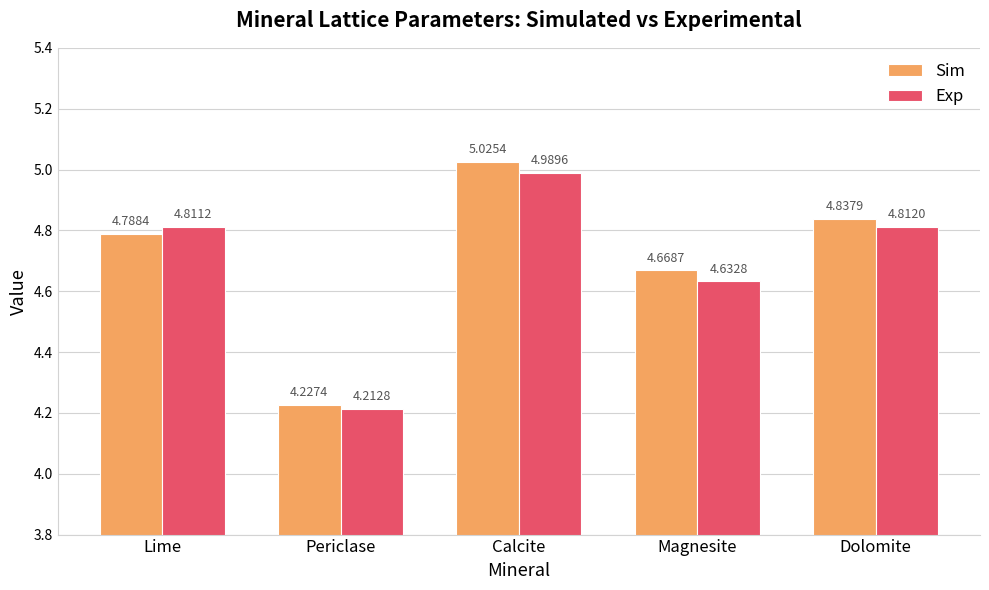

How many series are shown in this chart?

2